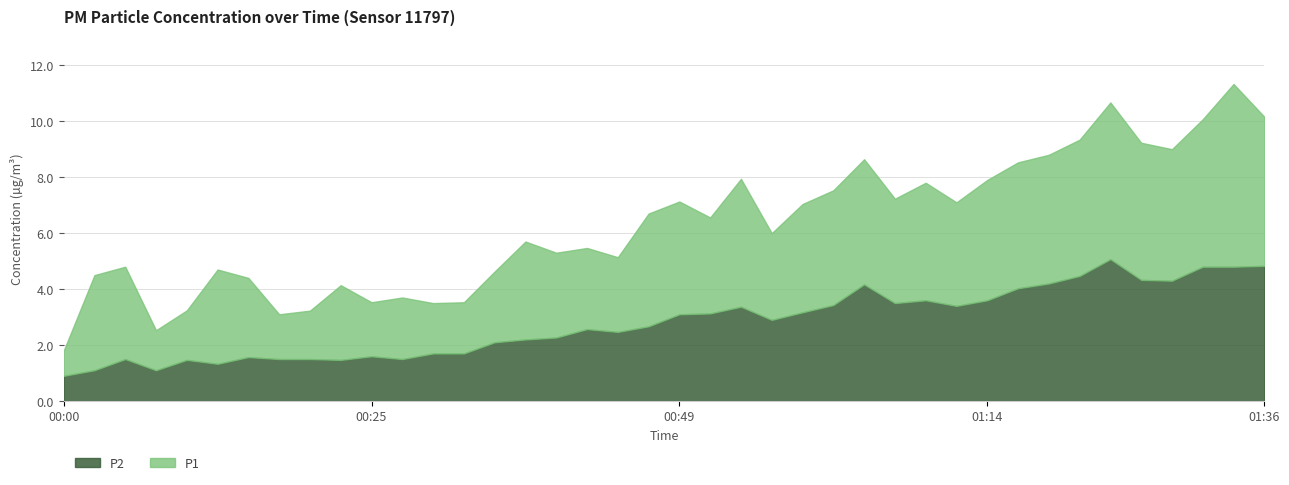

Where does the P2 series first go above 2?

00:35